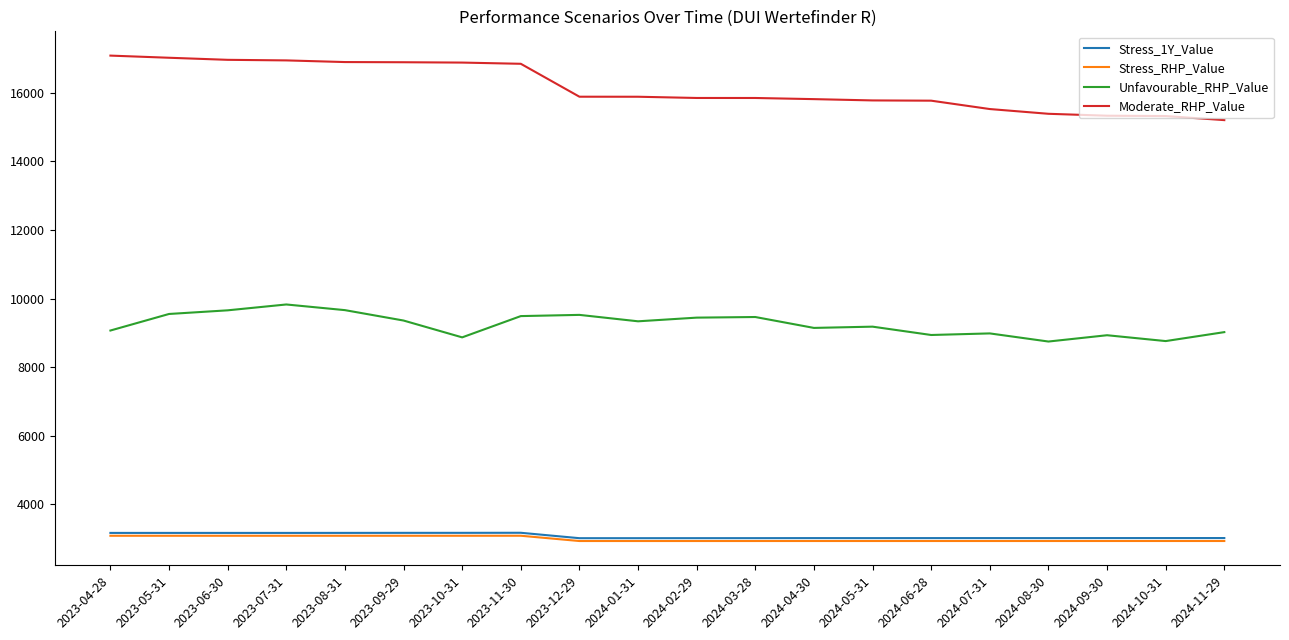

What is the maximum value for Stress_1Y_Value?

3171.9